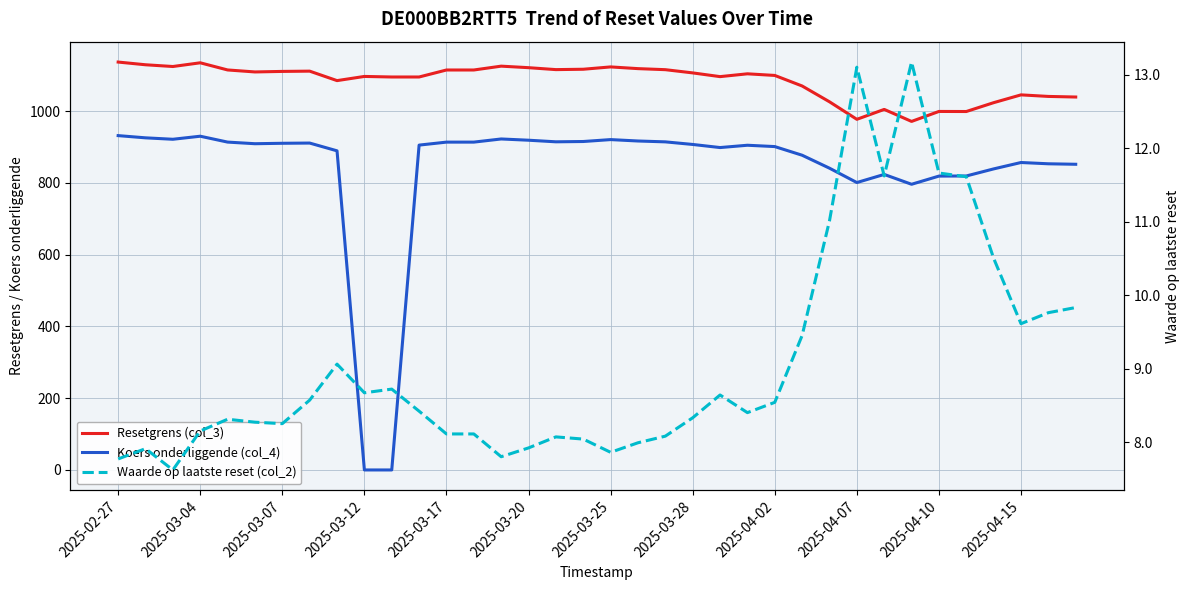

What position from the right is 2025-04-10?

6